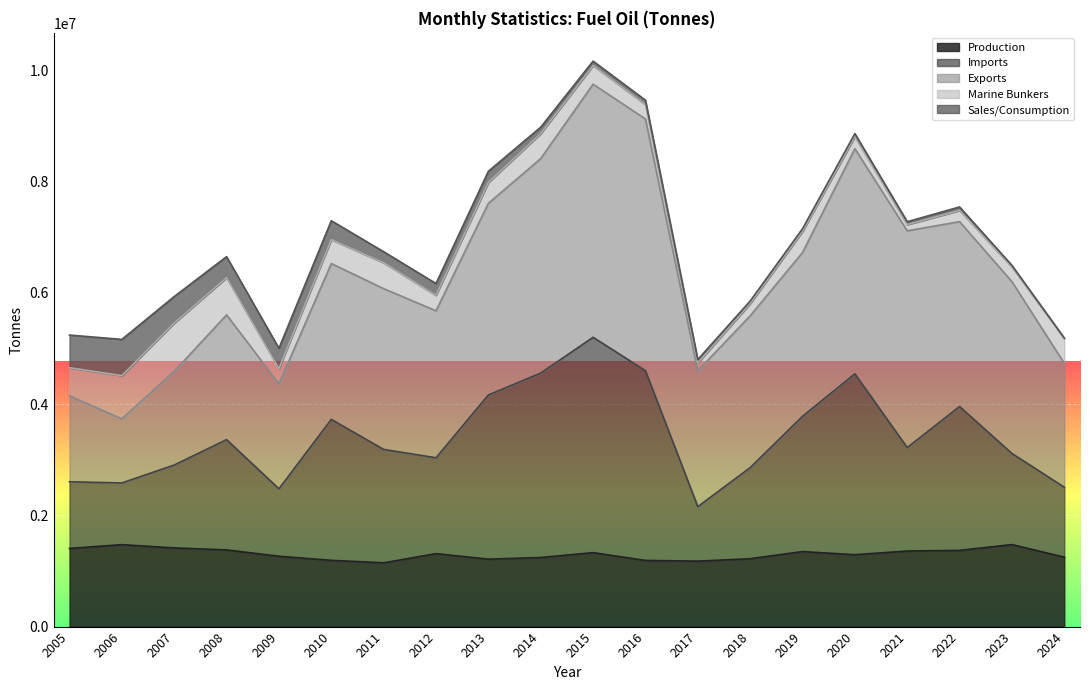

How many values in the Production series exceed 1311520?

9